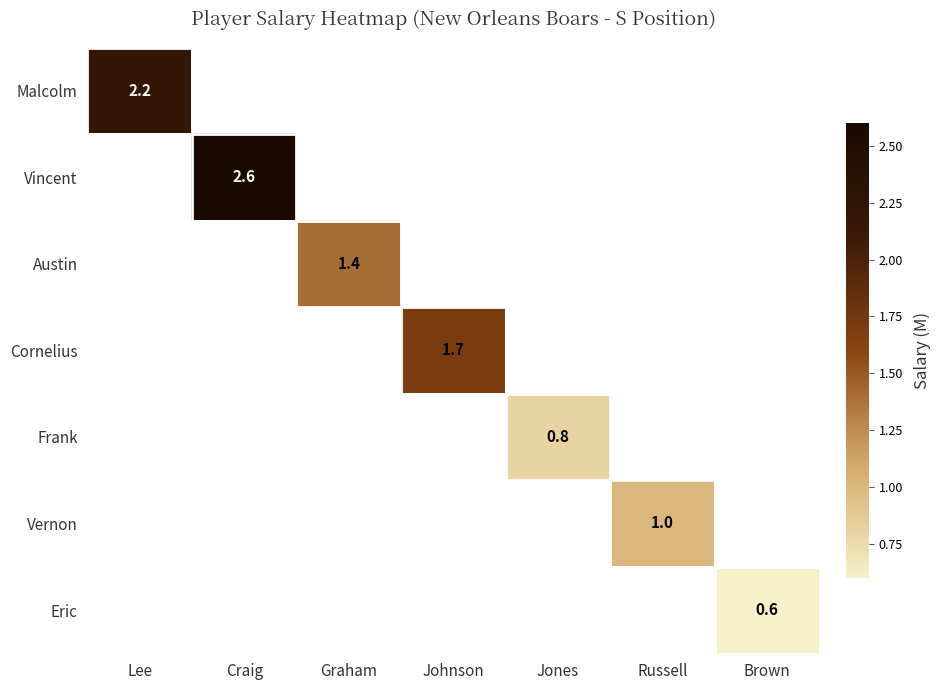

Is the value of Eric at Brown greater than the value of Malcolm at Lee?

No